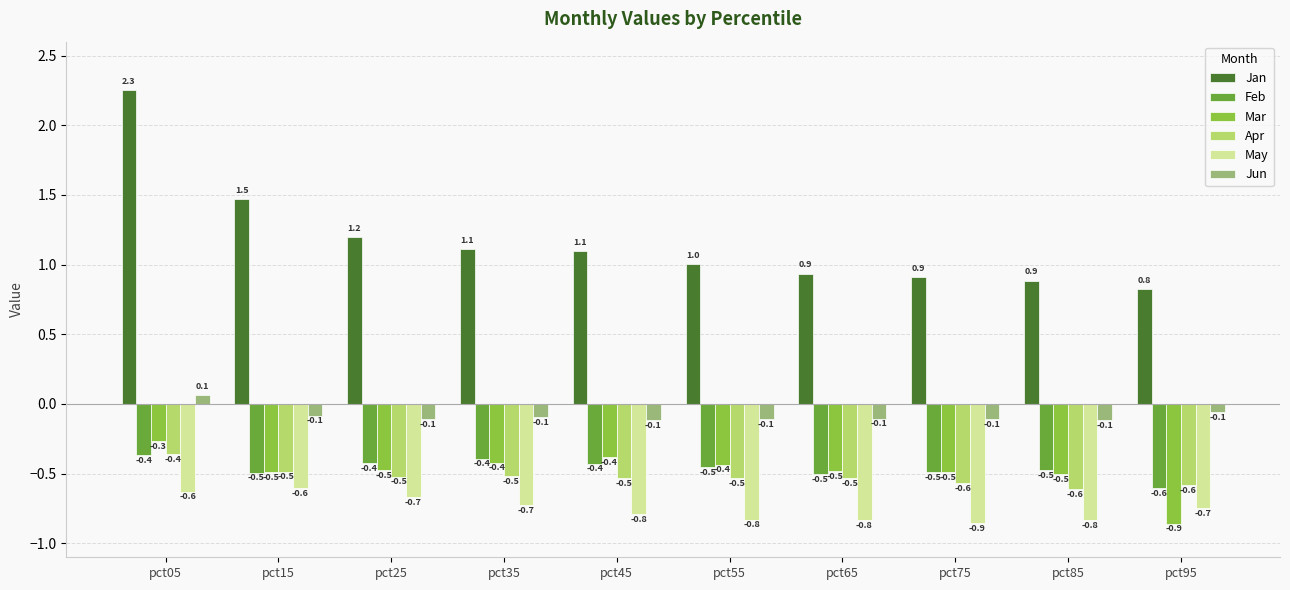

The value of Apr at pct95 is -0.6. True or false?

True